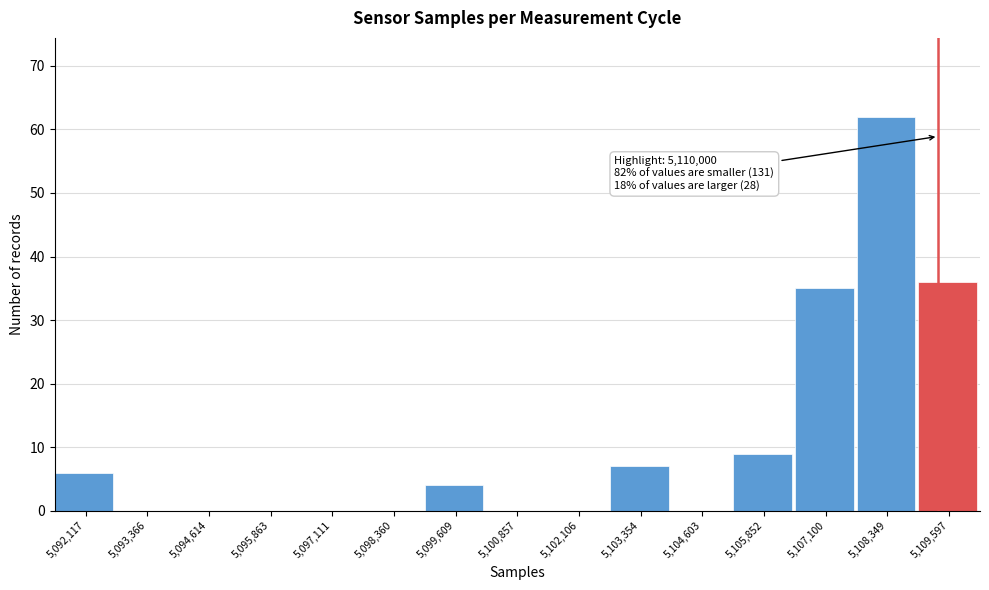

Reading left to right, extract all data points from this chart.

5,092,117=6	5,093,366=0	5,094,614=0	5,095,863=0	5,097,111=0	5,098,360=0	5,099,609=4	5,100,857=0	5,102,106=0	5,103,354=7	5,104,603=0	5,105,852=9	5,107,100=35	5,108,349=62	5,109,597=36